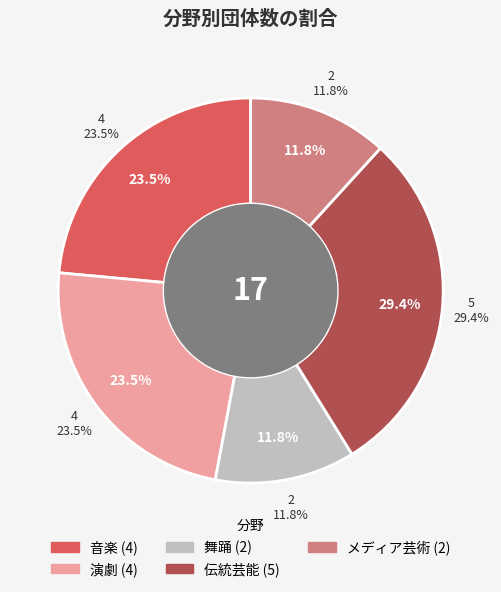

What percentage is the 音楽 slice, to the nearest percent?

24%